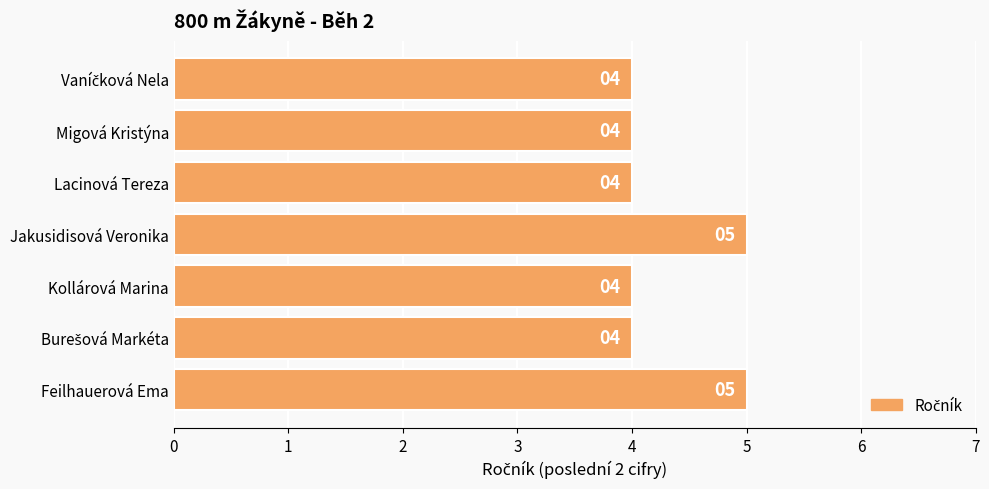

Reading top to bottom, transcribe all the data shown in this chart.

4	4	4	5	4	4	5